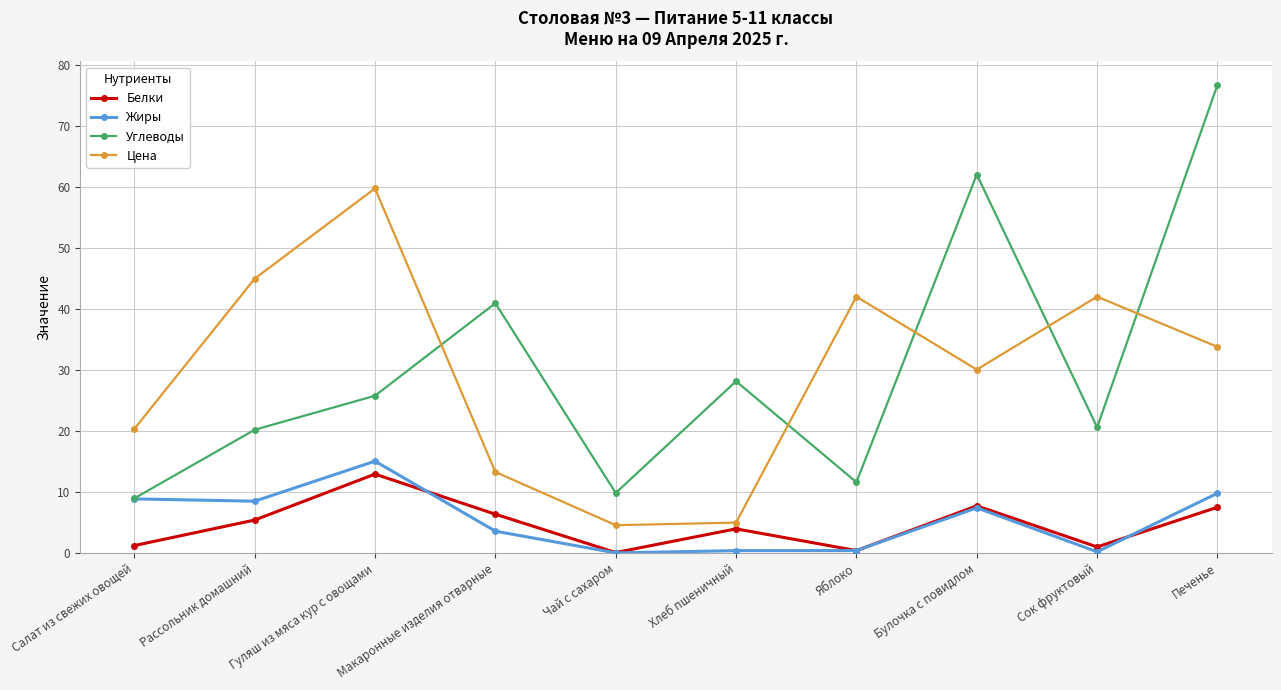

How many data points does each series have?

10